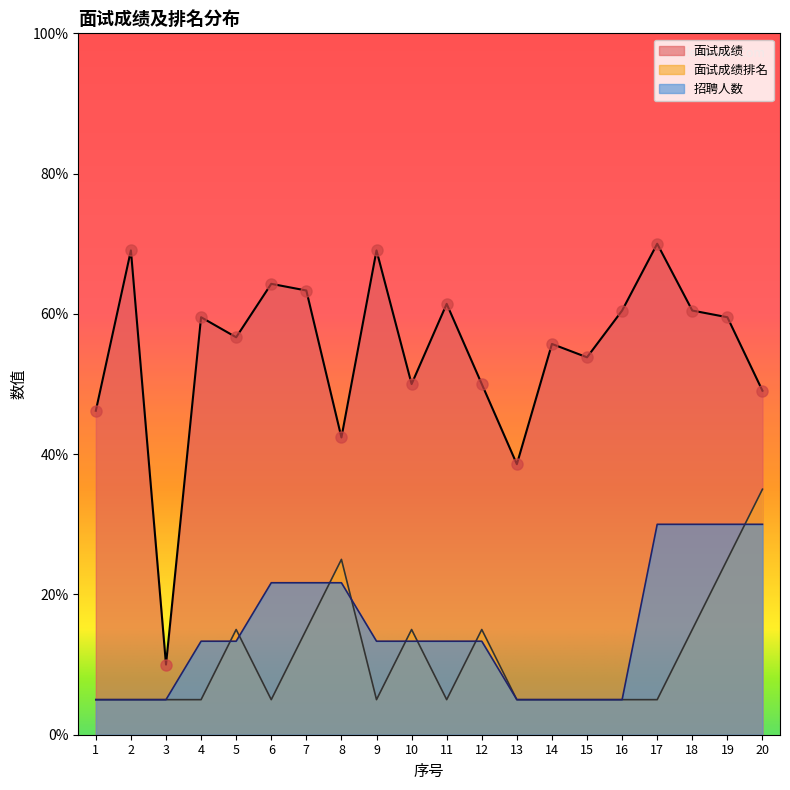

Which series has the largest total across all categories?

面试成绩